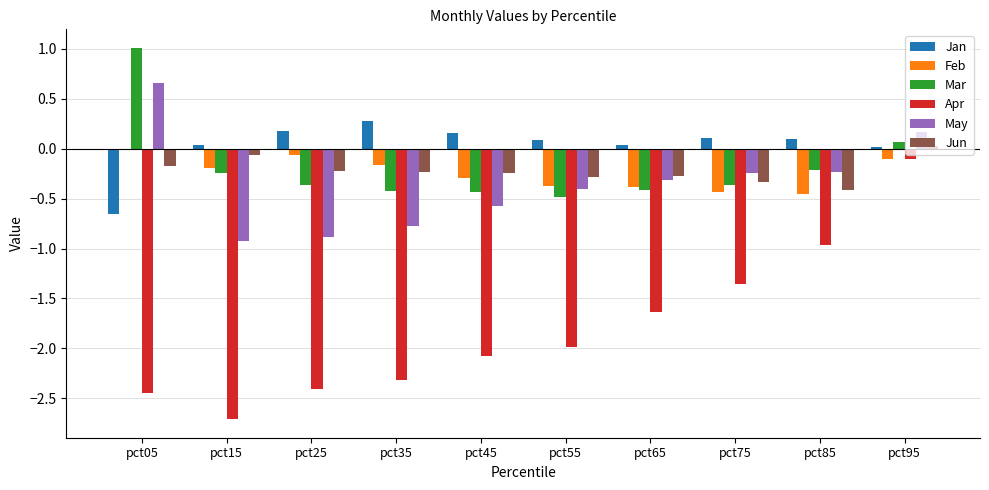

Which series has the largest total across all categories?

Jan